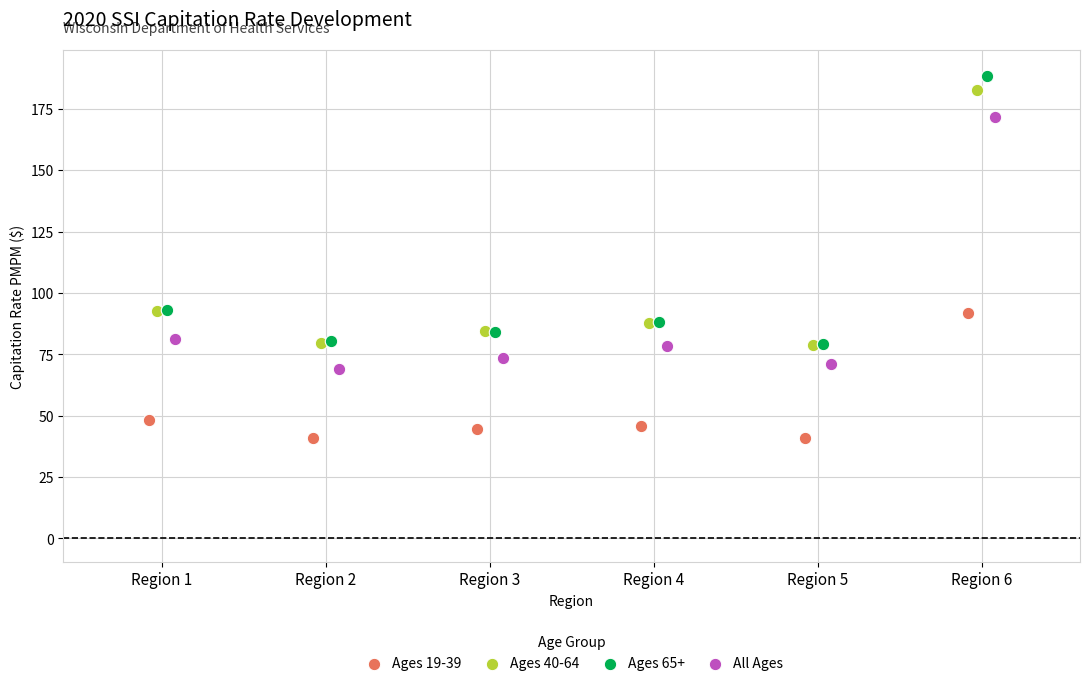

Which series contains the highest Y value?

Ages 65+